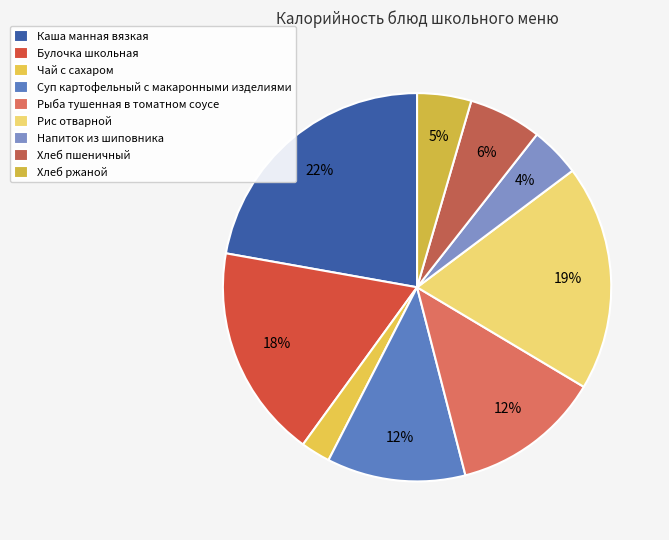

What is the change in value from Каша манная вязкая to Хлеб пшеничный?

-186.8